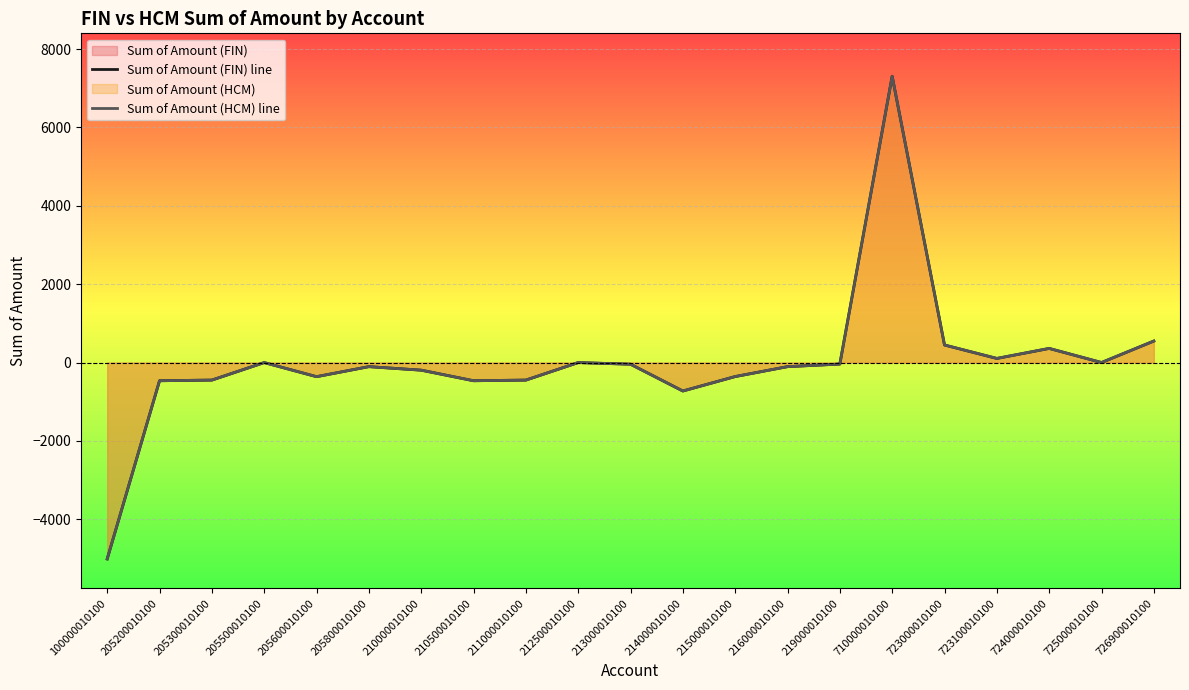

Reading left to right, list all the values displayed in this chart.

Sum of Amount (FIN) line: -5012.5	-464.4	-447.9	-0.5	-360.5	-104.7	-194.4	-464.4	-447.9	-0.8	-43.0	-726.4	-357.5	-104.7	-38.7	7305.9	447.9	104.7	360.5	0.5	548.8
Sum of Amount (HCM) line: -5012.5	-464.4	-447.9	-0.5	-360.5	-104.7	-194.4	-464.4	-447.9	-0.8	-43.0	-726.4	-357.5	-104.7	-38.7	7305.9	447.9	104.7	360.5	0.5	548.8